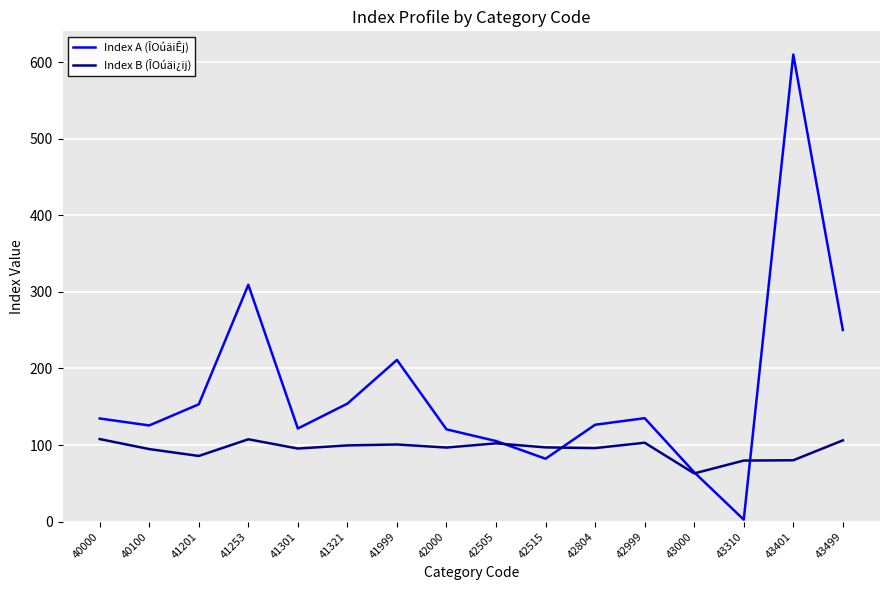

True or false: Index B (ÎOúäi¿ij) has more than 2 points higher than both neighbors.

True